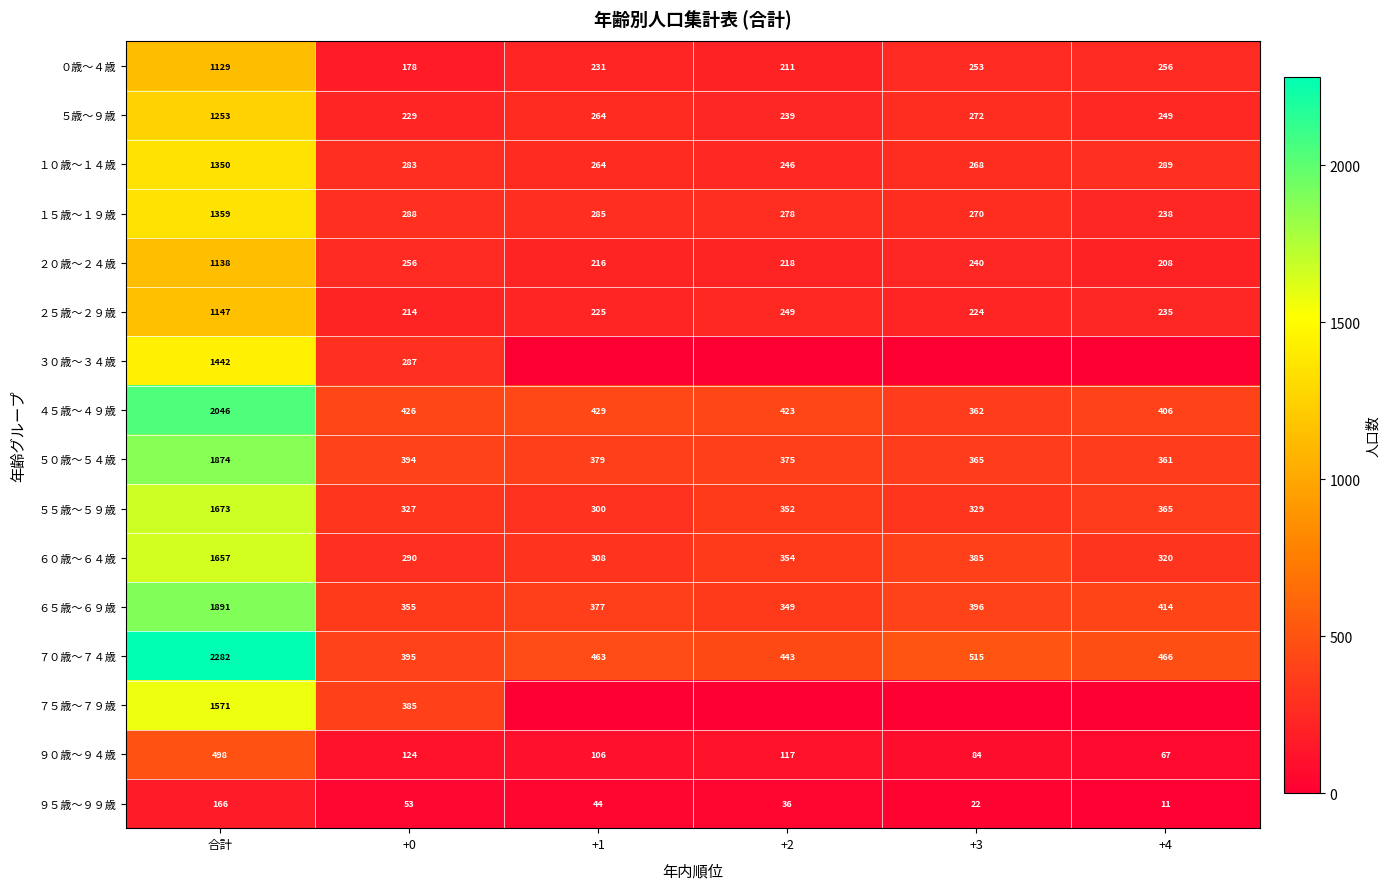

Rank the categories by ２０歳～２４歳 value from lowest to highest.

+4, +1, +2, +3, +0, 合計